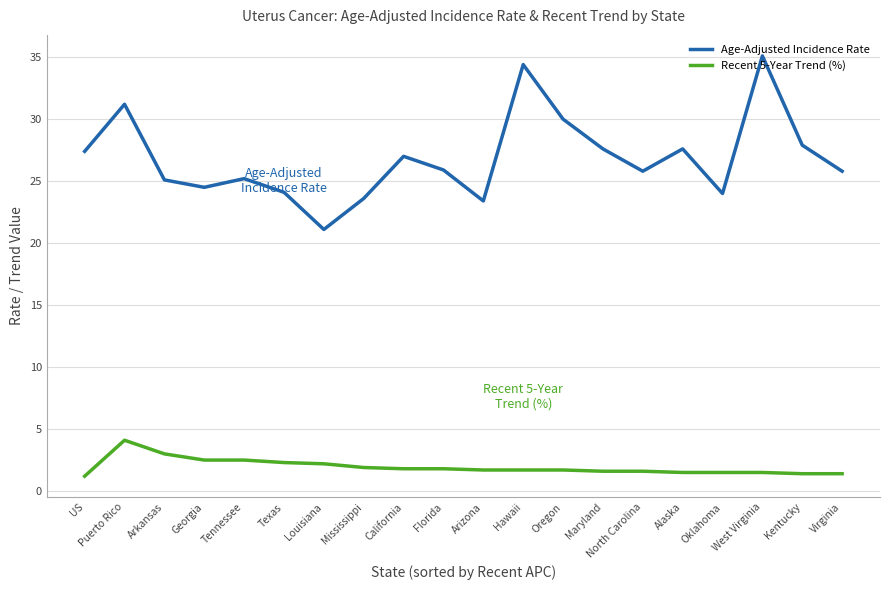

Where is the first local minimum for Age-Adjusted Incidence Rate?

Georgia